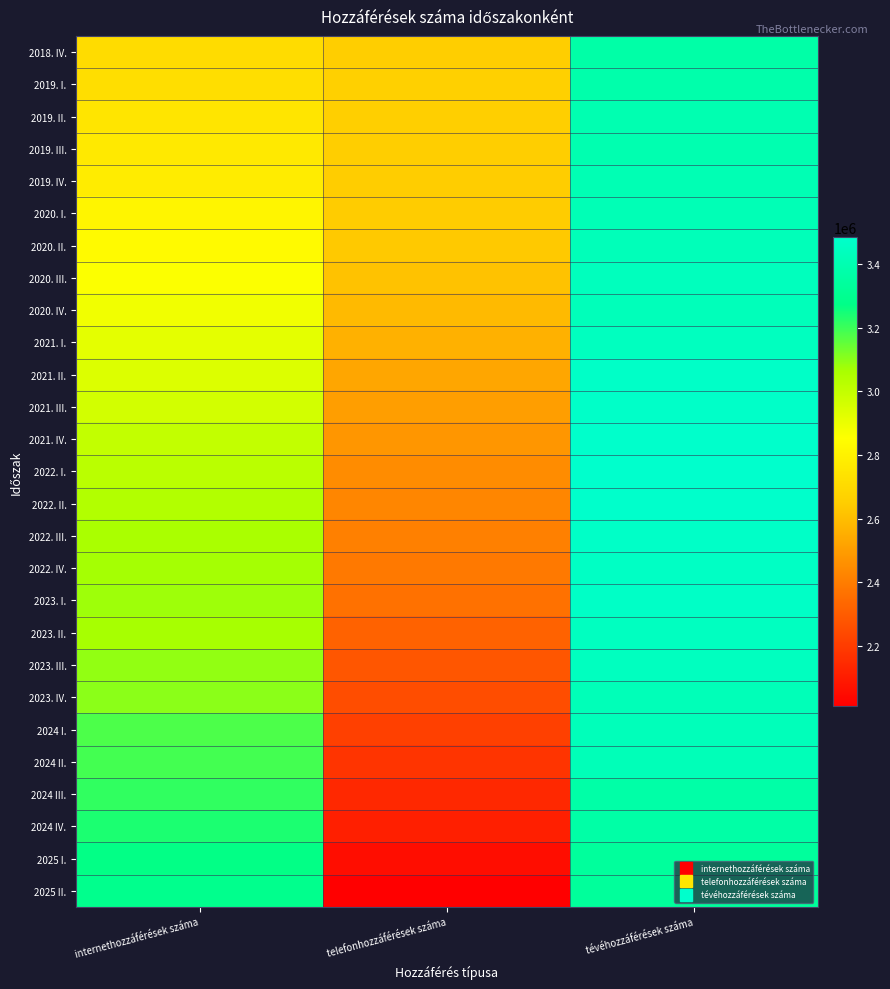

How many categories are shown in the chart?

3